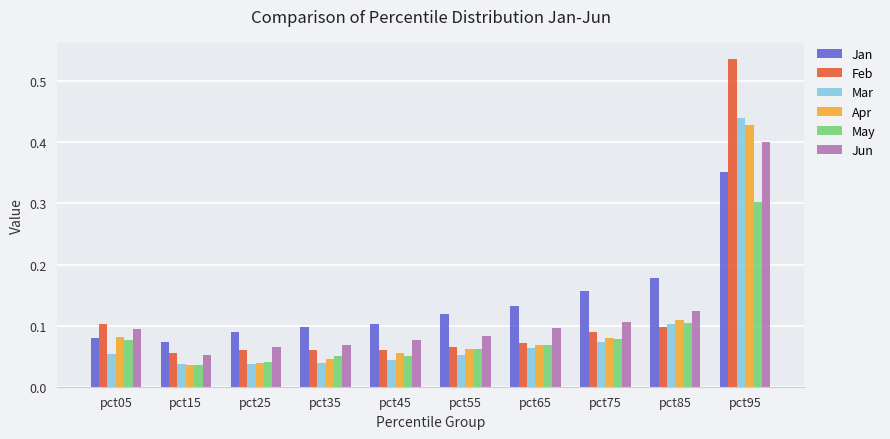

What is the sum of all Feb values?

1.2